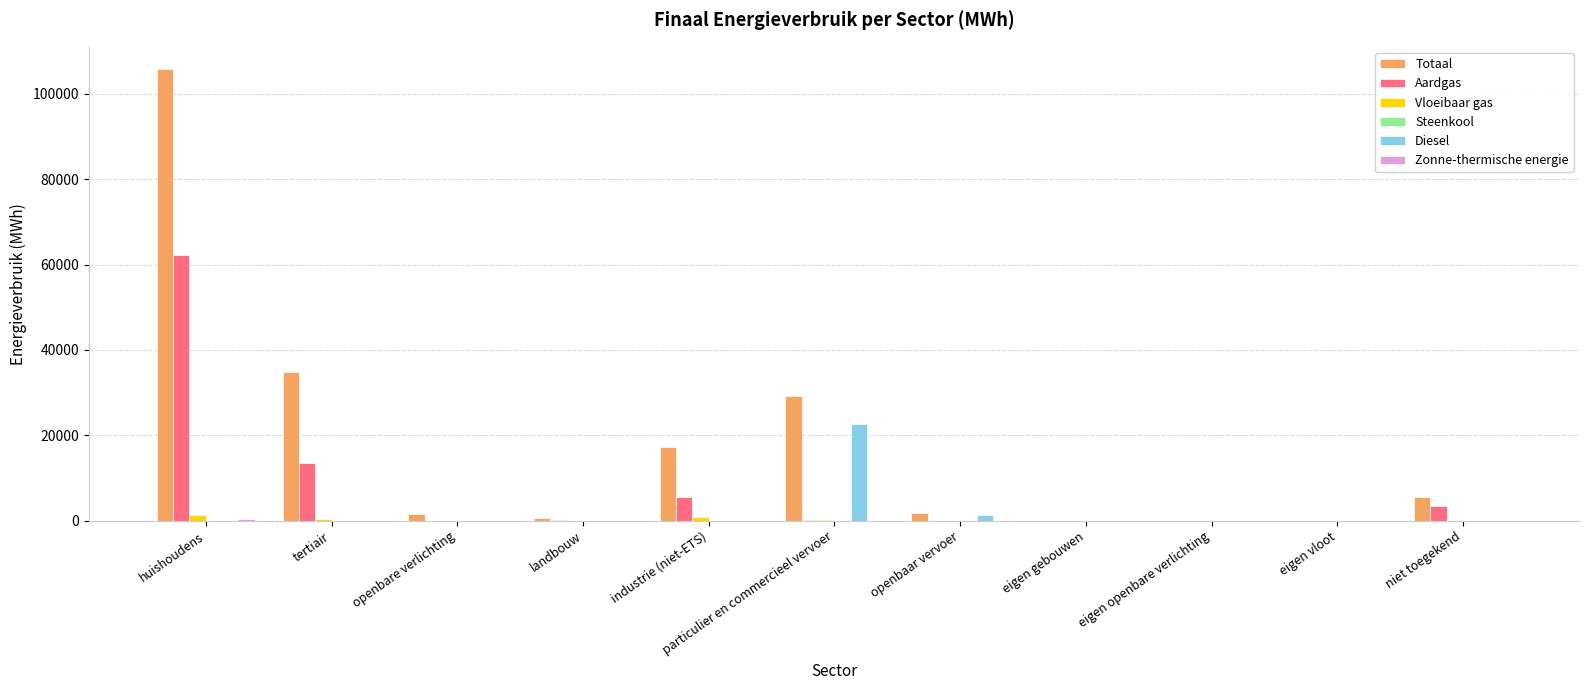

What is the maximum value for Totaal?

105761.8